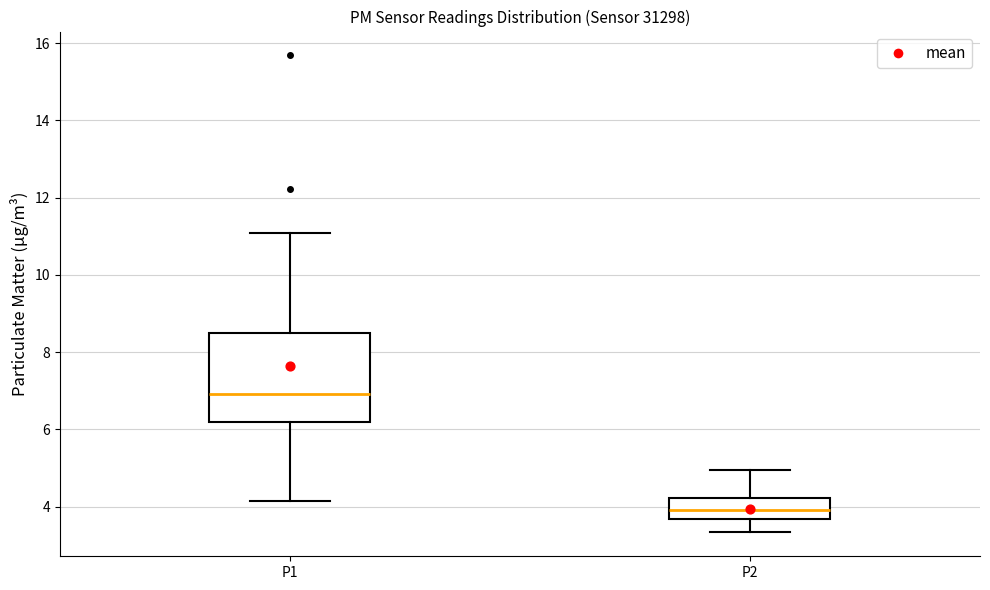

Which box's median line is the lowest?

P2